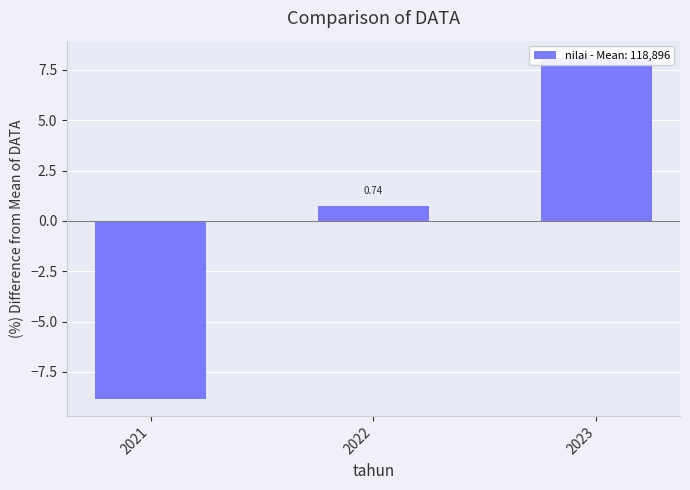

What is the maximum value shown in the chart?

8.1